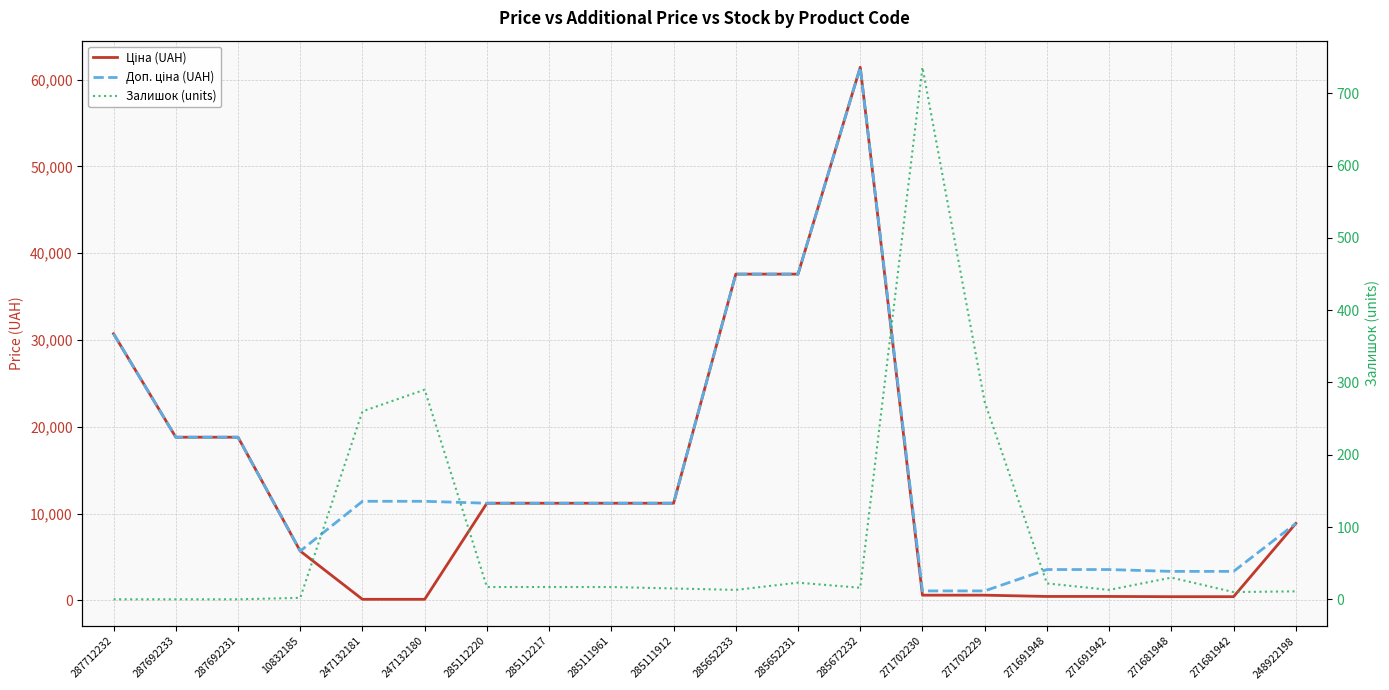

True or false: Ціна (UAH) has a value of 397.4 at 271702229.

False